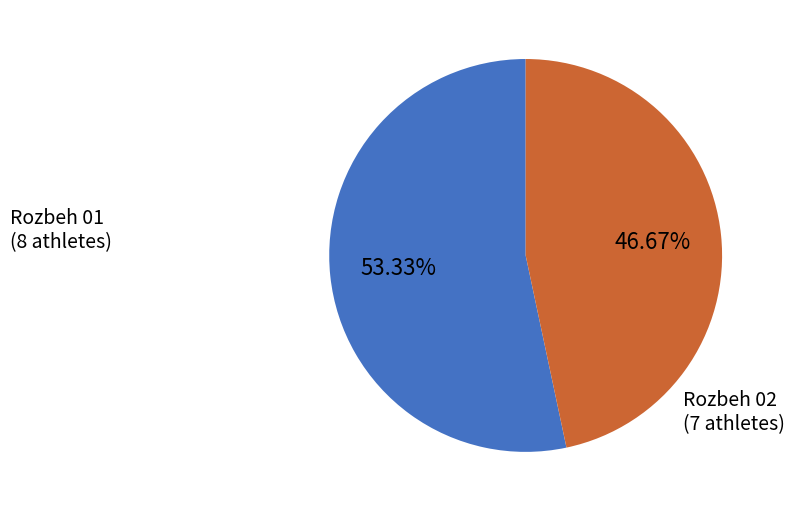

Is there any slice that represents more than half of the pie?

Yes